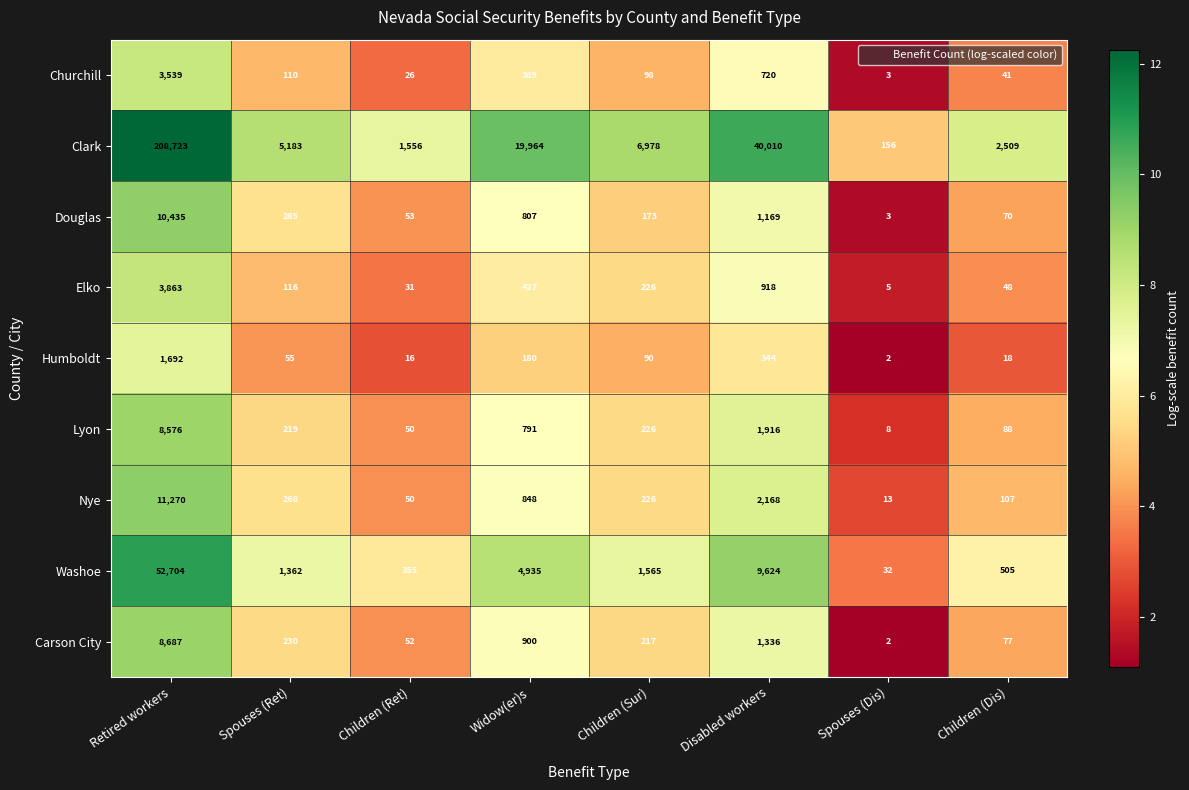

Which series has the largest range (max minus min)?

Clark